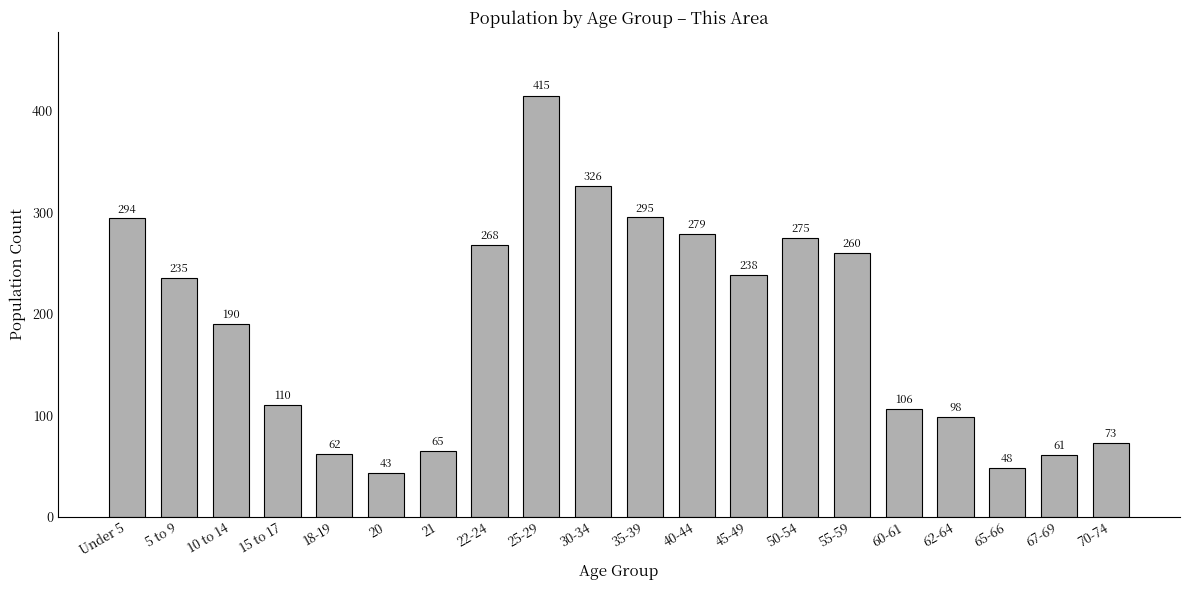

Reading right to left, what are all the values shown in this chart?

70-74=73	67-69=61	65-66=48	62-64=98	60-61=106	55-59=260	50-54=275	45-49=238	40-44=279	35-39=295	30-34=326	25-29=415	22-24=268	21=65	20=43	18-19=62	15 to 17=110	10 to 14=190	5 to 9=235	Under 5=294